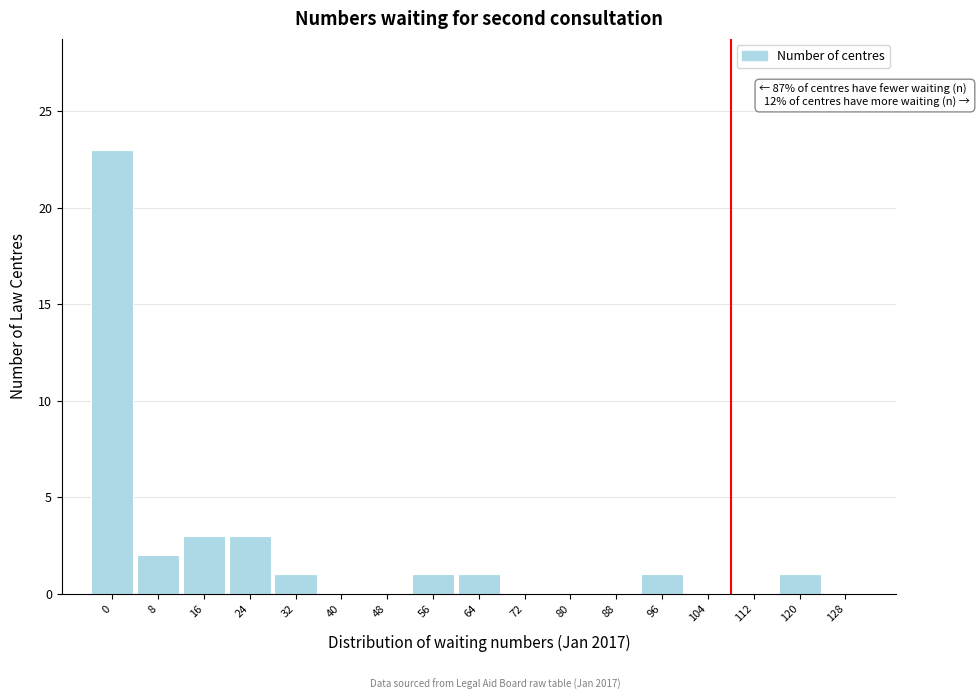

Reading left to right, transcribe all the data shown in this chart.

0=23	8=2	16=3	24=3	32=1	40=0	48=0	56=1	64=1	72=0	80=0	88=0	96=1	104=0	112=0	120=1	128=0